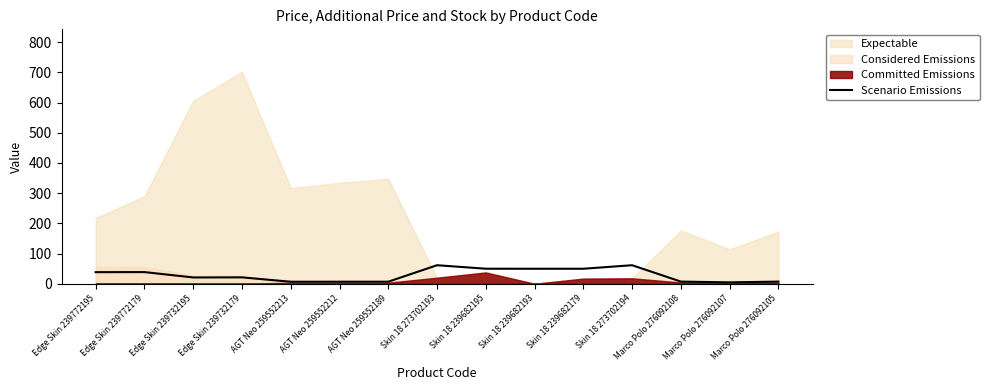

Is it true that Scenario Emissions equals 101.5 at Skin 18 273702193?

False